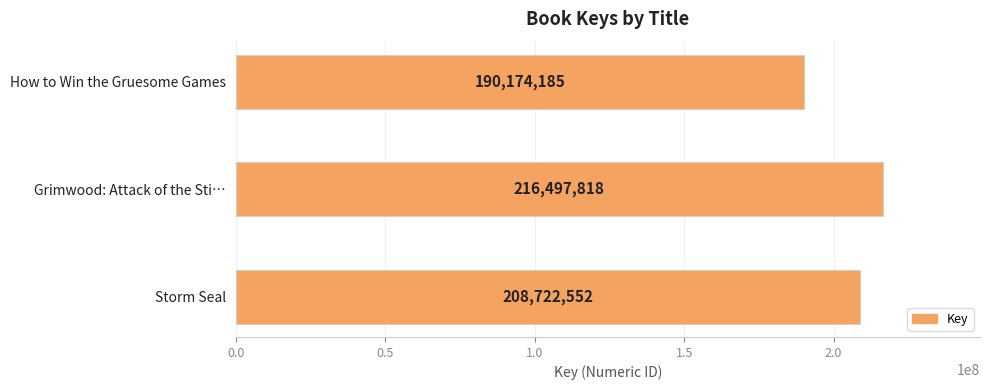

What is the smallest value displayed?

190174185